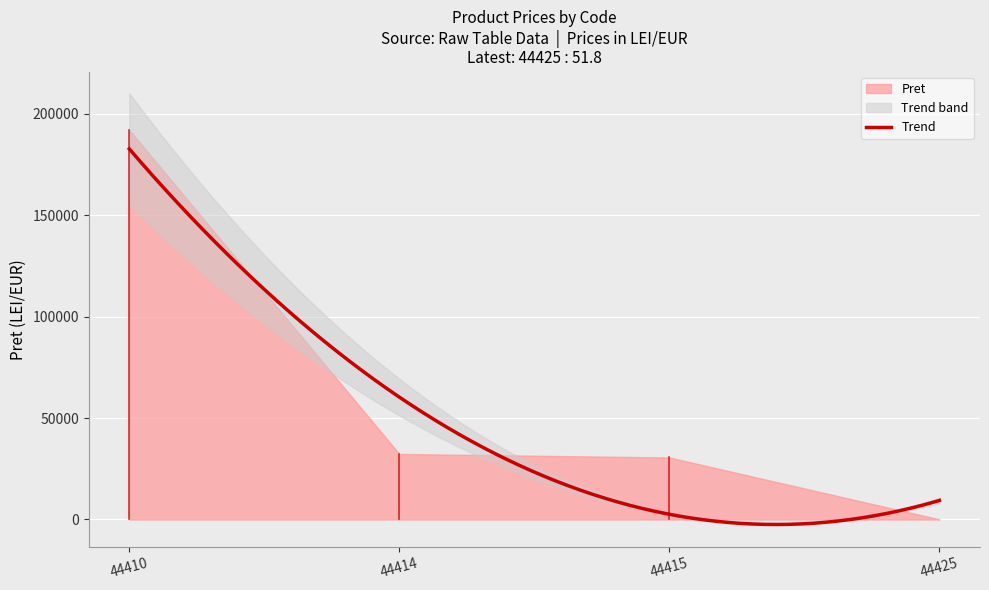

True or false: there are more than 0 points higher than both neighbors.

False